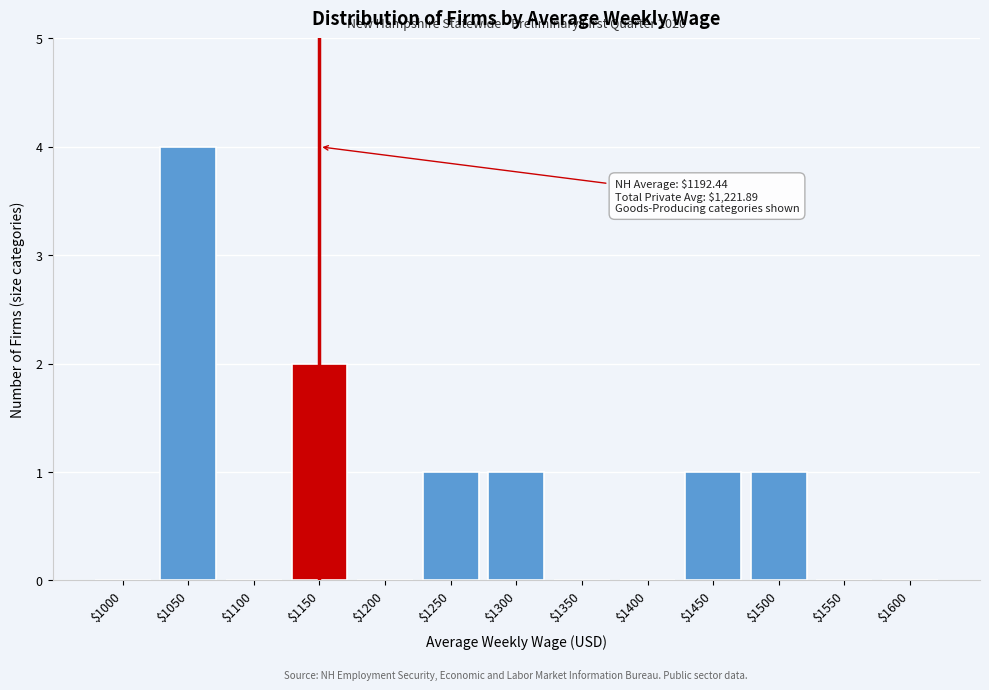

The chart shows a value of 1 at $1500. True or false?

True